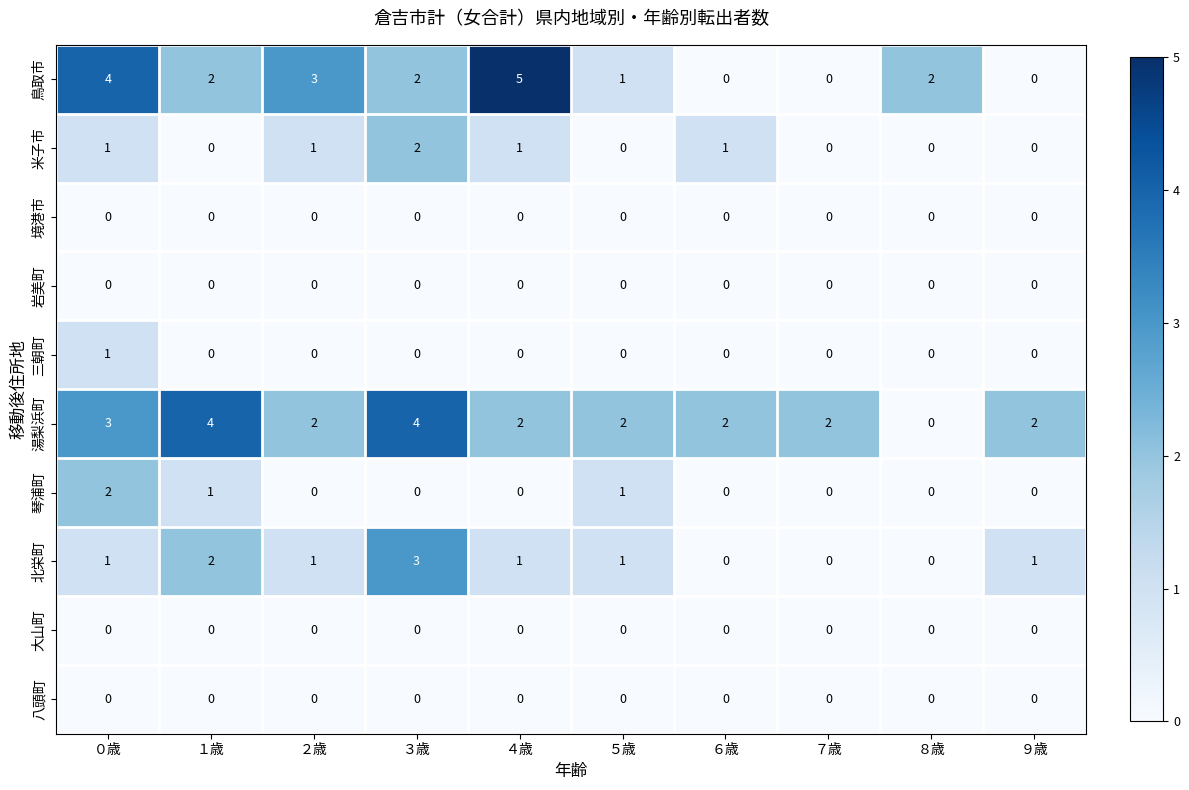

Which category has the highest value across all series?

４歳